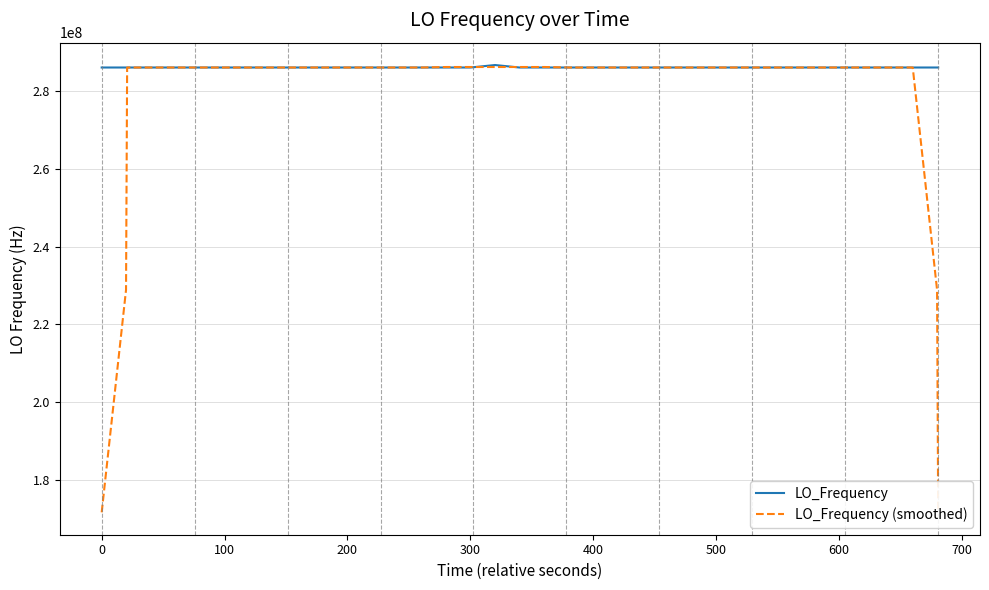

What is the highest value of the LO_Frequency series?

286682708.3